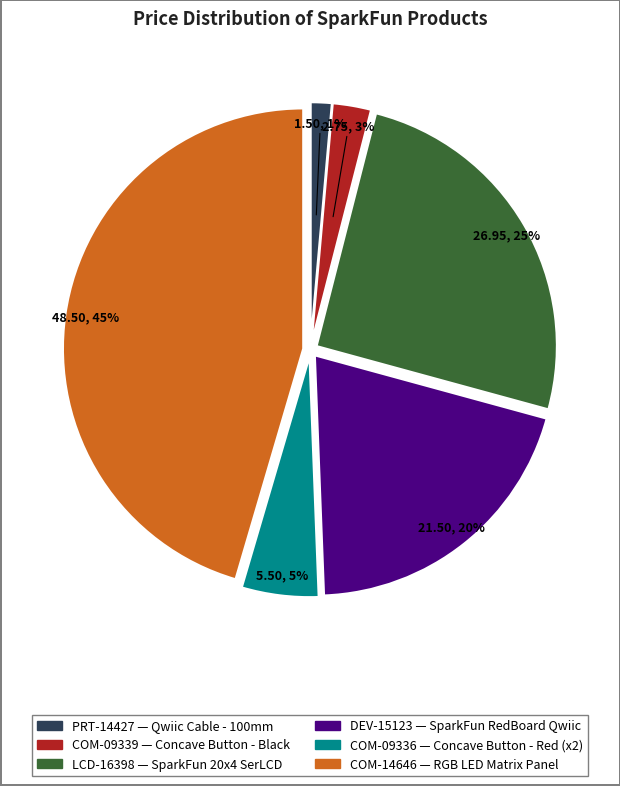

Is PRT-14427 the majority of the pie?

No